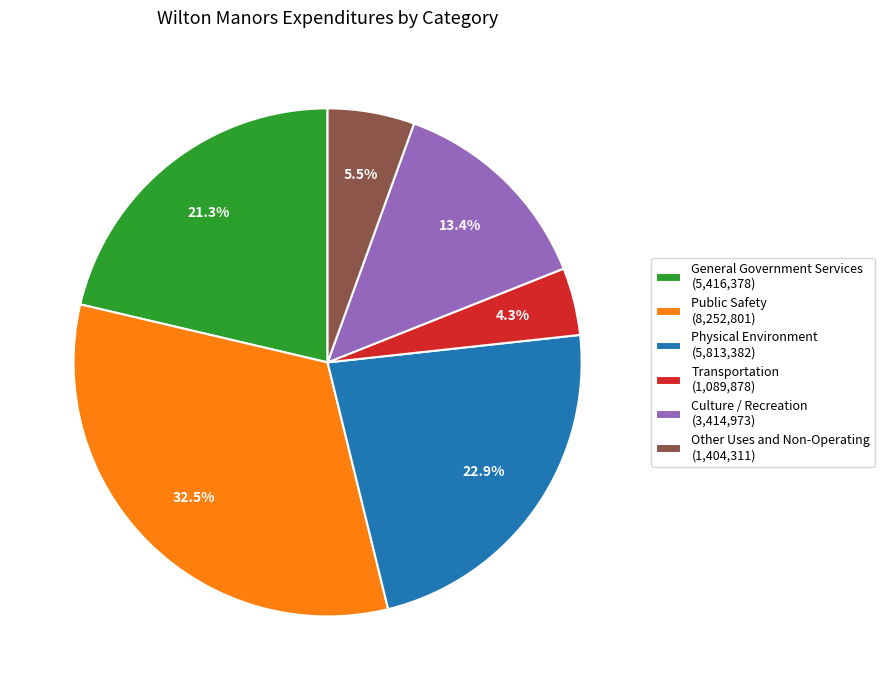

To the nearest percent, what is the combined percentage of Physical Environment and Transportation?

27%